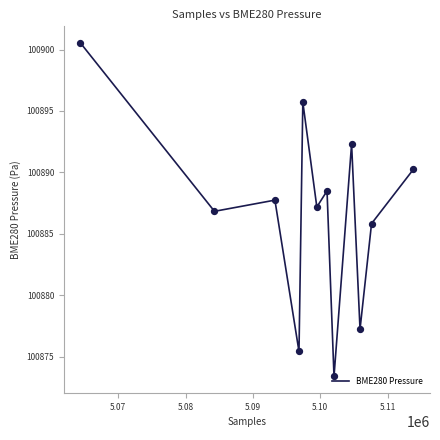

What is the smallest value displayed?

100873.4